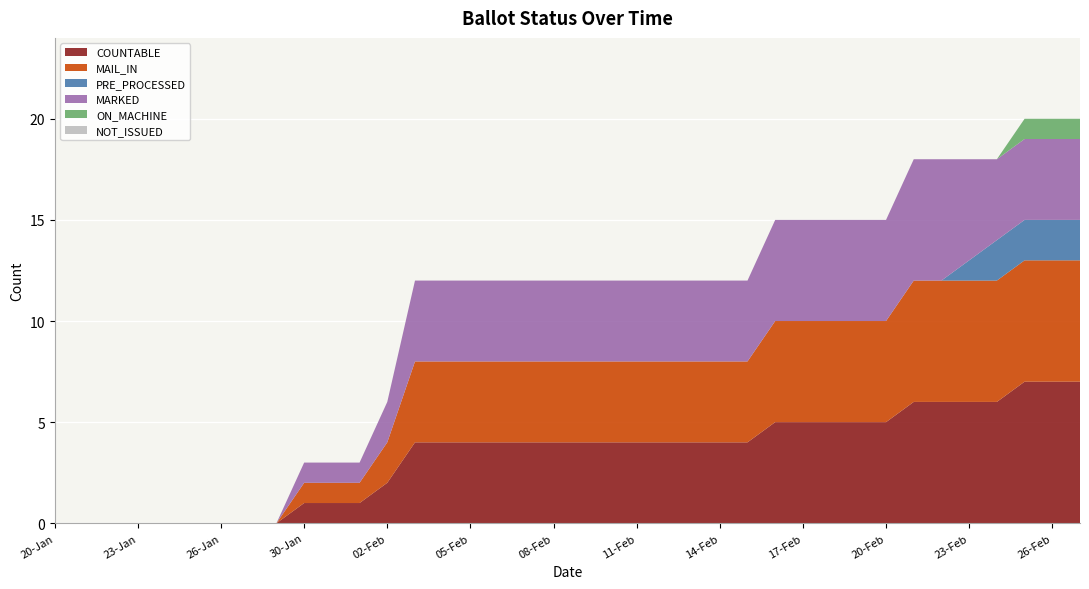

Reading left to right, extract all data points from this chart.

COUNTABLE: 20-Jan=0	21-Jan=0	22-Jan=0	23-Jan=0	24-Jan=0	25-Jan=0	26-Jan=0	27-Jan=0	29-Jan=0	30-Jan=1	31-Jan=1	01-Feb=1	02-Feb=2	03-Feb=4	04-Feb=4	05-Feb=4	06-Feb=4	07-Feb=4	08-Feb=4	09-Feb=4	10-Feb=4	11-Feb=4	12-Feb=4	13-Feb=4	14-Feb=4	15-Feb=4	16-Feb=5	17-Feb=5	18-Feb=5	19-Feb=5	20-Feb=5	21-Feb=6	22-Feb=6	23-Feb=6	24-Feb=6	25-Feb=7	26-Feb=7	27-Feb=7
MAIL_IN: 20-Jan=0	21-Jan=0	22-Jan=0	23-Jan=0	24-Jan=0	25-Jan=0	26-Jan=0	27-Jan=0	29-Jan=0	30-Jan=1	31-Jan=1	01-Feb=1	02-Feb=2	03-Feb=4	04-Feb=4	05-Feb=4	06-Feb=4	07-Feb=4	08-Feb=4	09-Feb=4	10-Feb=4	11-Feb=4	12-Feb=4	13-Feb=4	14-Feb=4	15-Feb=4	16-Feb=5	17-Feb=5	18-Feb=5	19-Feb=5	20-Feb=5	21-Feb=6	22-Feb=6	23-Feb=6	24-Feb=6	25-Feb=6	26-Feb=6	27-Feb=6
PRE_PROCESSED: 20-Jan=0	21-Jan=0	22-Jan=0	23-Jan=0	24-Jan=0	25-Jan=0	26-Jan=0	27-Jan=0	29-Jan=0	30-Jan=0	31-Jan=0	01-Feb=0	02-Feb=0	03-Feb=0	04-Feb=0	05-Feb=0	06-Feb=0	07-Feb=0	08-Feb=0	09-Feb=0	10-Feb=0	11-Feb=0	12-Feb=0	13-Feb=0	14-Feb=0	15-Feb=0	16-Feb=0	17-Feb=0	18-Feb=0	19-Feb=0	20-Feb=0	21-Feb=0	22-Feb=0	23-Feb=1	24-Feb=2	25-Feb=2	26-Feb=2	27-Feb=2
MARKED: 20-Jan=0	21-Jan=0	22-Jan=0	23-Jan=0	24-Jan=0	25-Jan=0	26-Jan=0	27-Jan=0	29-Jan=0	30-Jan=1	31-Jan=1	01-Feb=1	02-Feb=2	03-Feb=4	04-Feb=4	05-Feb=4	06-Feb=4	07-Feb=4	08-Feb=4	09-Feb=4	10-Feb=4	11-Feb=4	12-Feb=4	13-Feb=4	14-Feb=4	15-Feb=4	16-Feb=5	17-Feb=5	18-Feb=5	19-Feb=5	20-Feb=5	21-Feb=6	22-Feb=6	23-Feb=5	24-Feb=4	25-Feb=4	26-Feb=4	27-Feb=4
ON_MACHINE: 20-Jan=0	21-Jan=0	22-Jan=0	23-Jan=0	24-Jan=0	25-Jan=0	26-Jan=0	27-Jan=0	29-Jan=0	30-Jan=0	31-Jan=0	01-Feb=0	02-Feb=0	03-Feb=0	04-Feb=0	05-Feb=0	06-Feb=0	07-Feb=0	08-Feb=0	09-Feb=0	10-Feb=0	11-Feb=0	12-Feb=0	13-Feb=0	14-Feb=0	15-Feb=0	16-Feb=0	17-Feb=0	18-Feb=0	19-Feb=0	20-Feb=0	21-Feb=0	22-Feb=0	23-Feb=0	24-Feb=0	25-Feb=1	26-Feb=1	27-Feb=1
NOT_ISSUED: 20-Jan=0	21-Jan=0	22-Jan=0	23-Jan=0	24-Jan=0	25-Jan=0	26-Jan=0	27-Jan=0	29-Jan=0	30-Jan=0	31-Jan=0	01-Feb=0	02-Feb=0	03-Feb=0	04-Feb=0	05-Feb=0	06-Feb=0	07-Feb=0	08-Feb=0	09-Feb=0	10-Feb=0	11-Feb=0	12-Feb=0	13-Feb=0	14-Feb=0	15-Feb=0	16-Feb=0	17-Feb=0	18-Feb=0	19-Feb=0	20-Feb=0	21-Feb=0	22-Feb=0	23-Feb=0	24-Feb=0	25-Feb=0	26-Feb=0	27-Feb=0